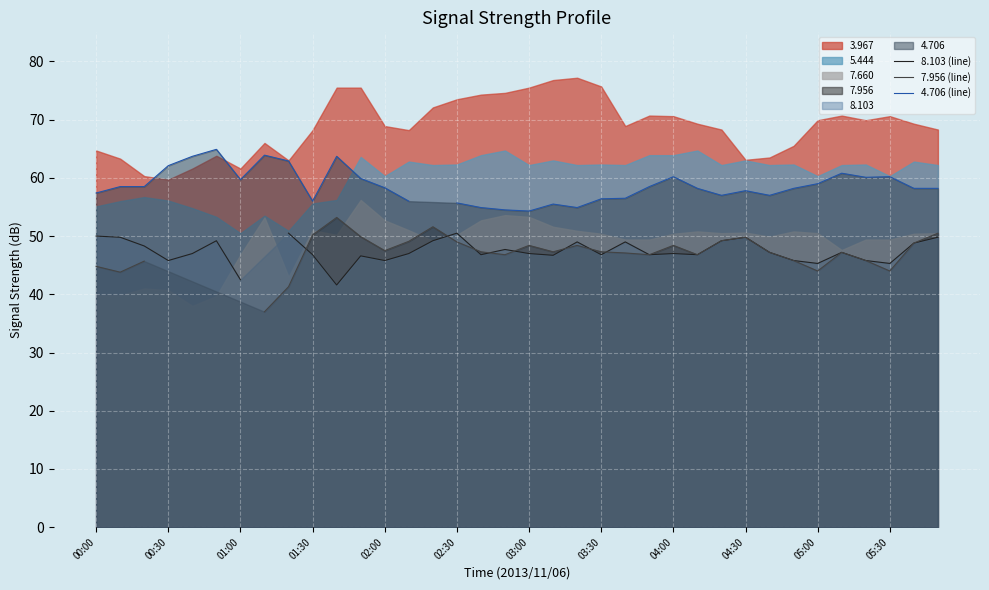

True or false: 7.956 (line) and 4.706 (line) cross at least once.

False